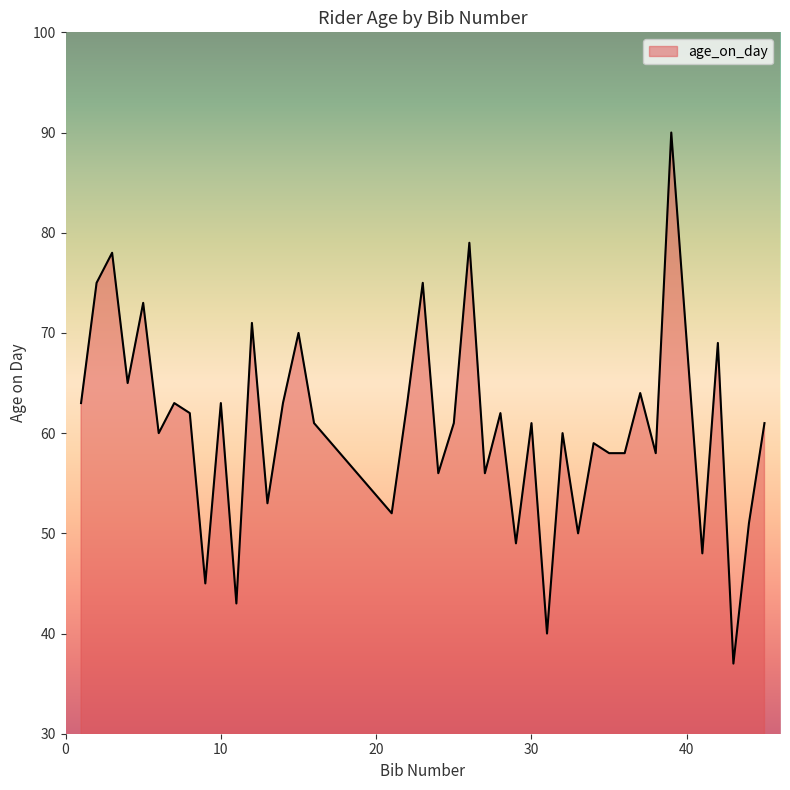

What is the maximum value shown in the chart?

90